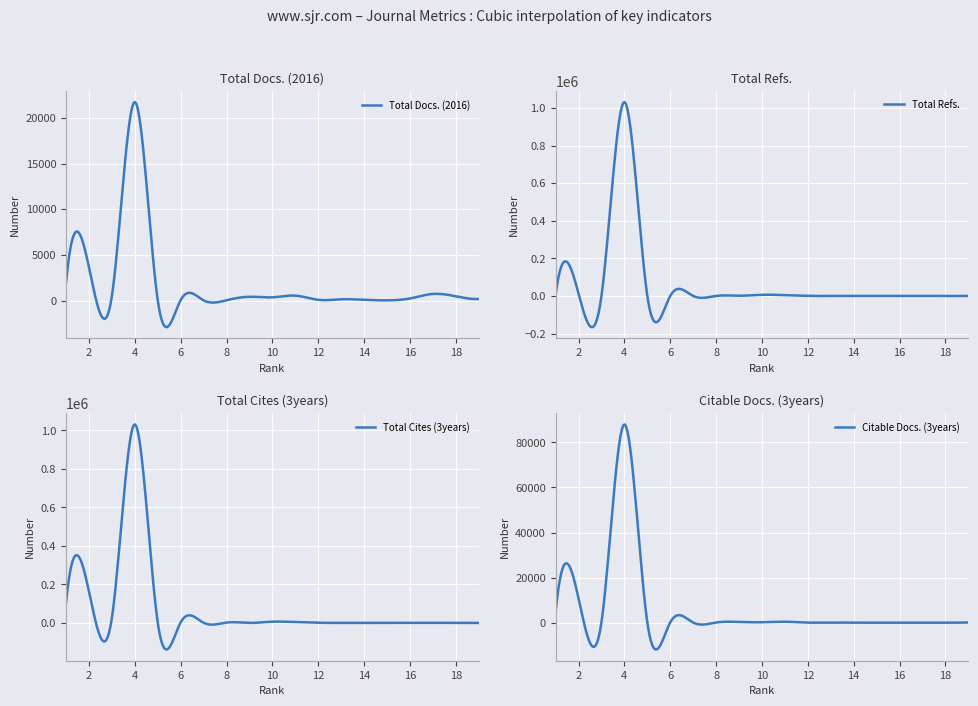

What are all the series names shown in the legend?

Total Docs. (2016), Total Refs., Total Cites (3years), Citable Docs. (3years)